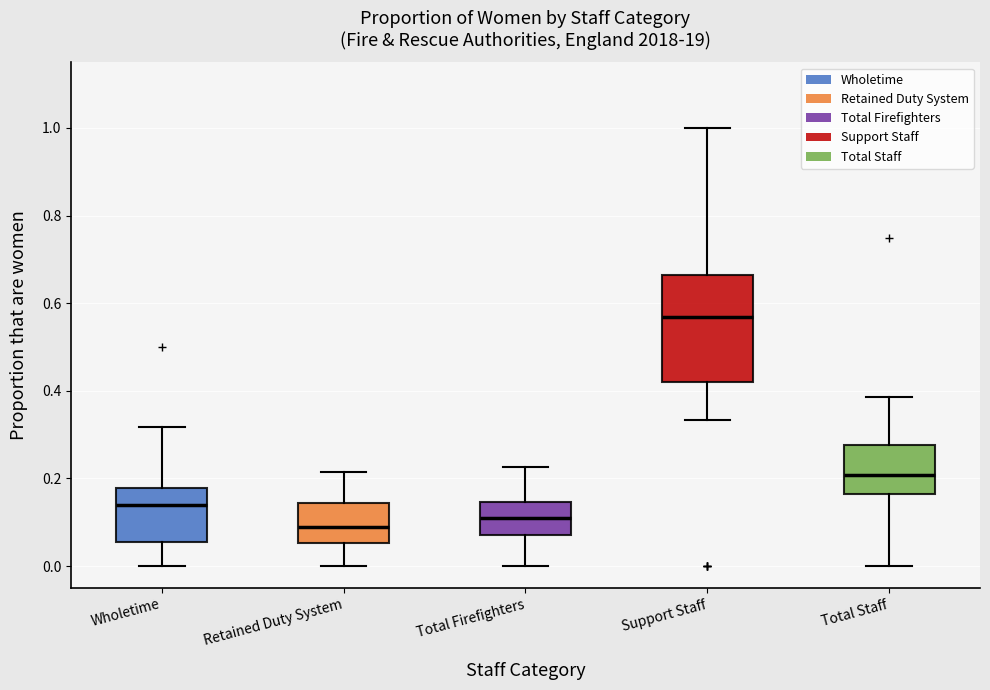

Where does the upper whisker of the box for Total Staff end on the y-axis? The values are not printed on the chart, so give them approximately, as read against the axis.

0.38